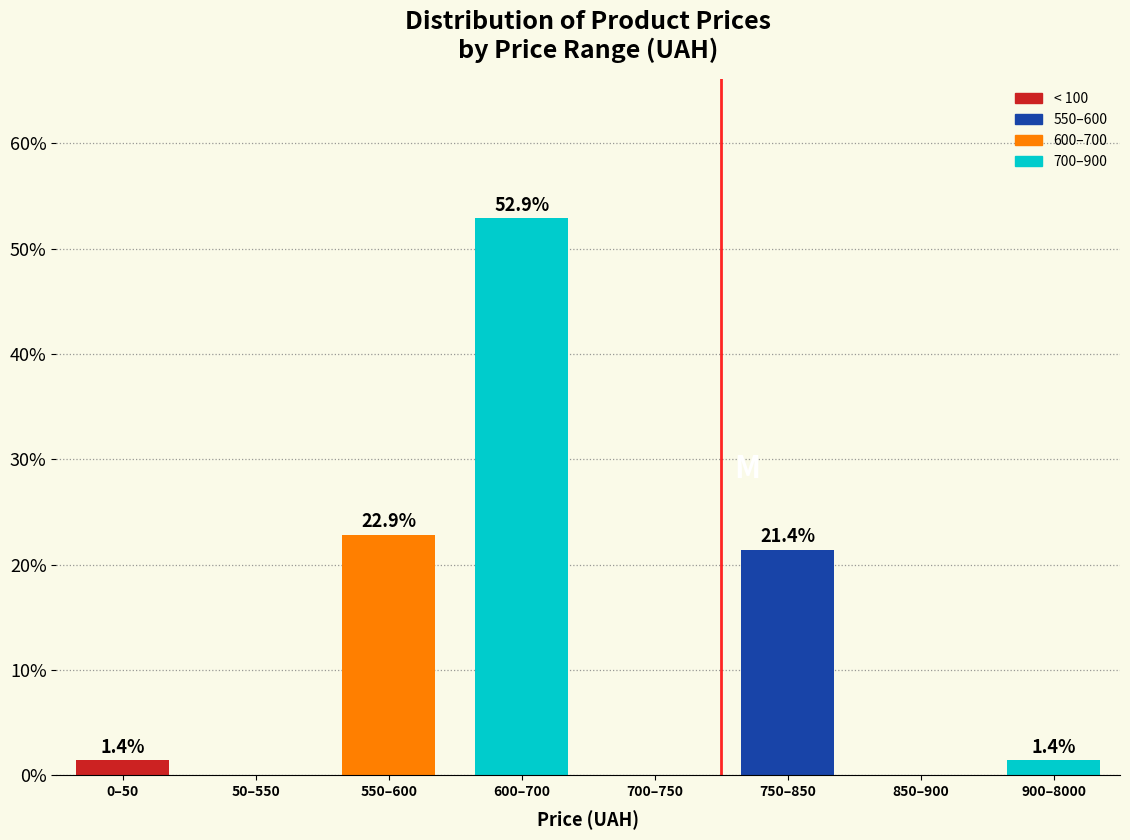

Reading right to left, what are all the values shown in this chart?

900–8000=1.4	850–900=0.0	750–850=21.4	700–750=0.0	600–700=52.9	550–600=22.9	50–550=0.0	0–50=1.4